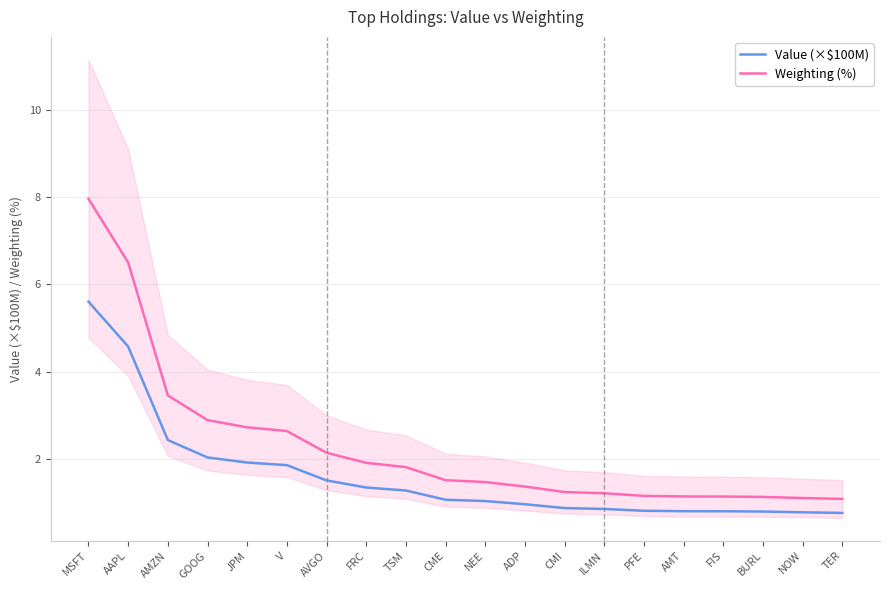

What is the label of the 2nd point from the right?

NOW